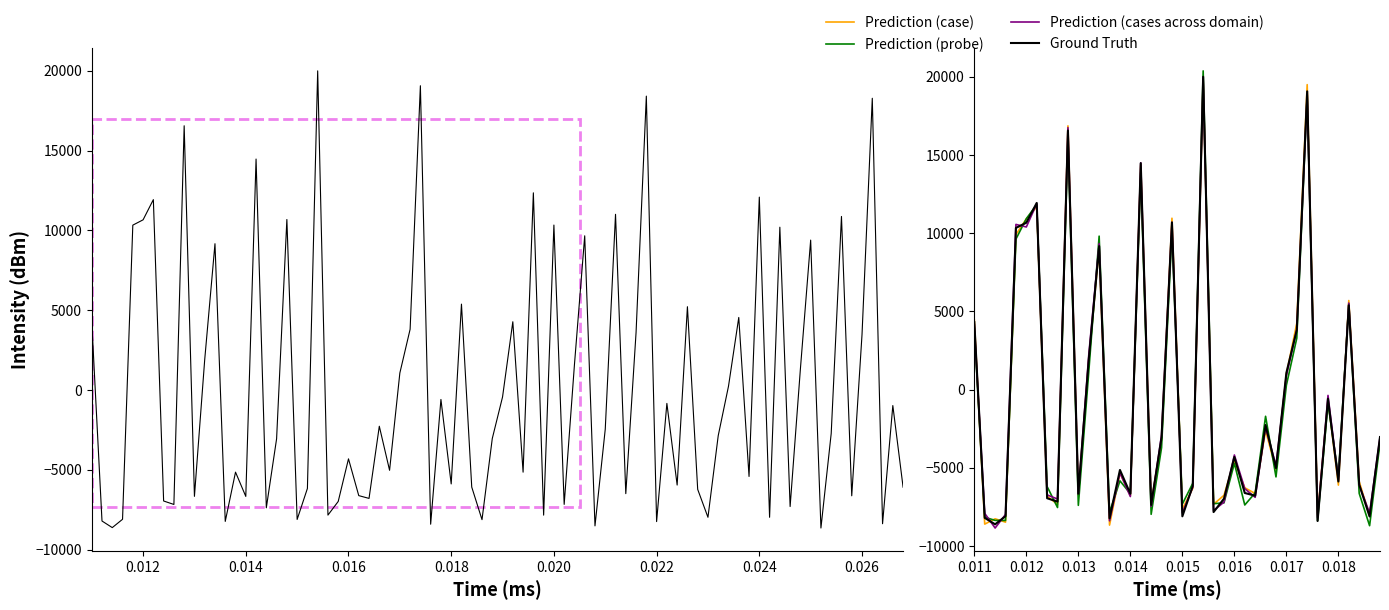

What are all the series names shown in the legend?

Ground Truth, Prediction (case), Prediction (probe), Prediction (cases across domain)